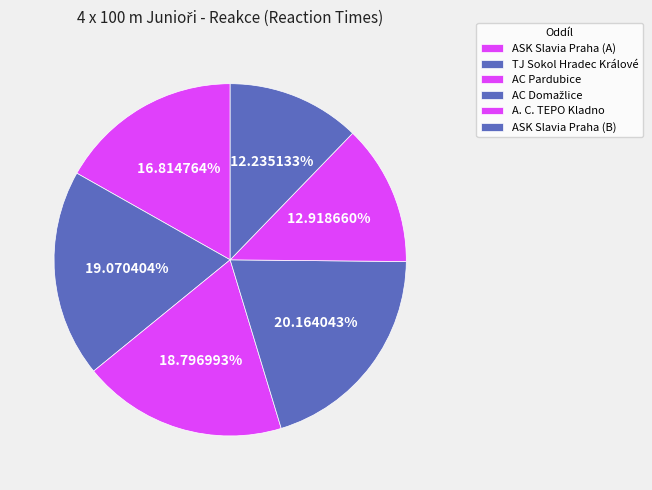

How many slices are in this pie chart?

6